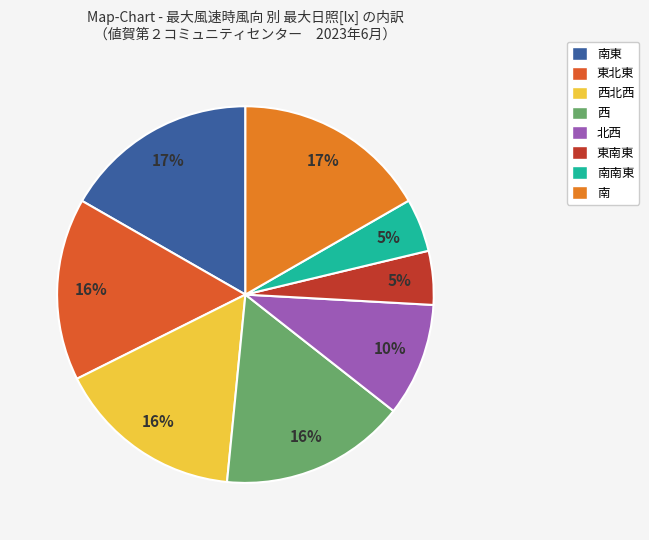

What is the largest slice in the pie chart?

南東